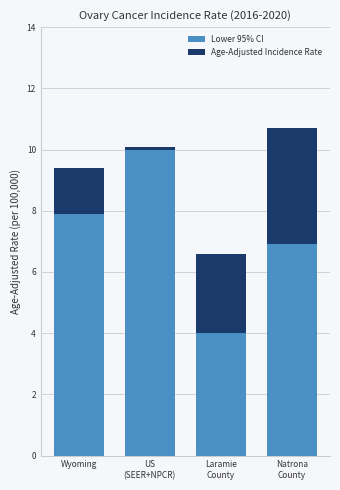

At which label does Lower 95% CI reach its peak?

US
(SEER+NPCR)